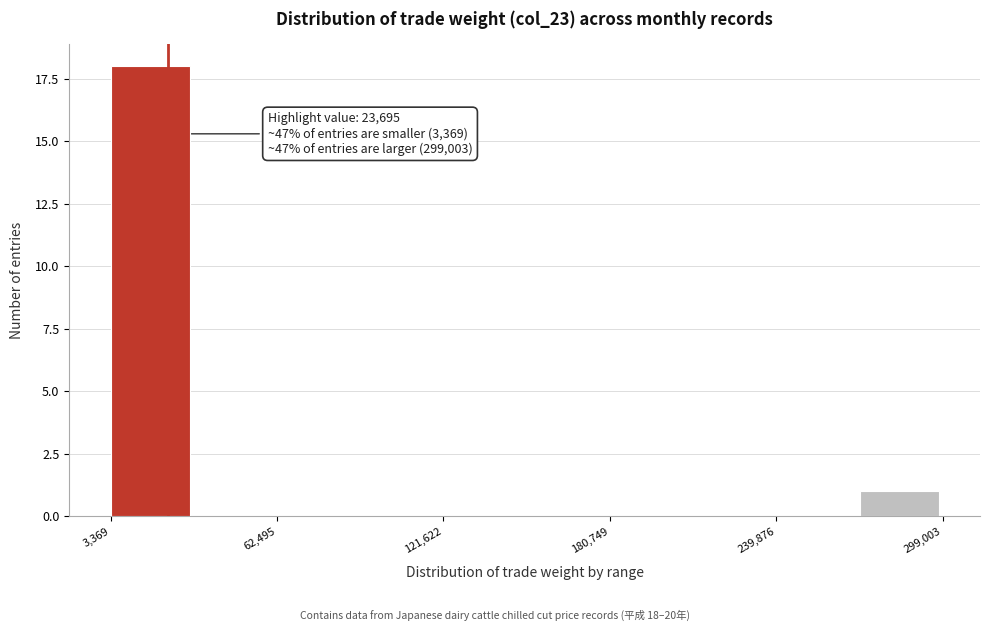

Read against the x-axis, roughly where is the centre of the tallest bar?

20000